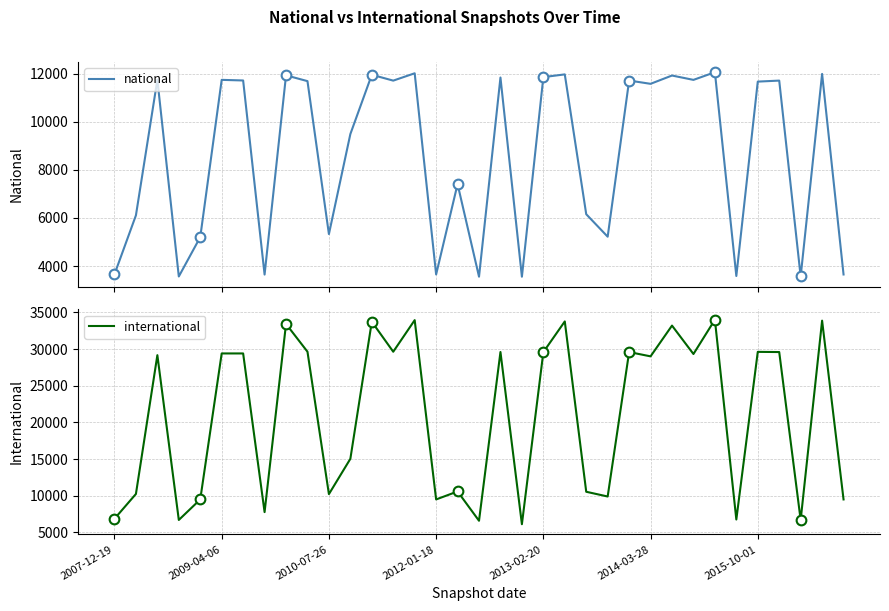

What is the minimum value for national?

3558